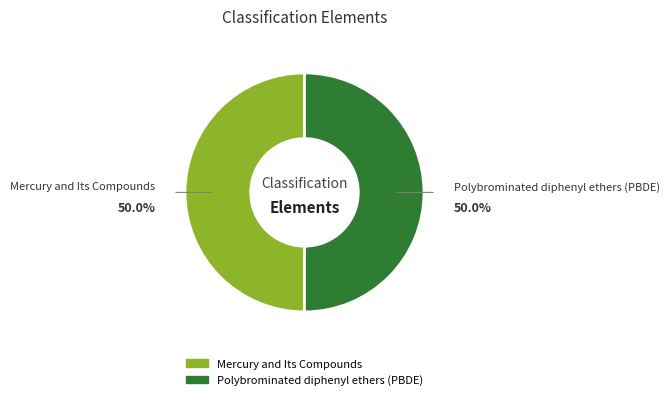

Count the number of slices in the pie.

2